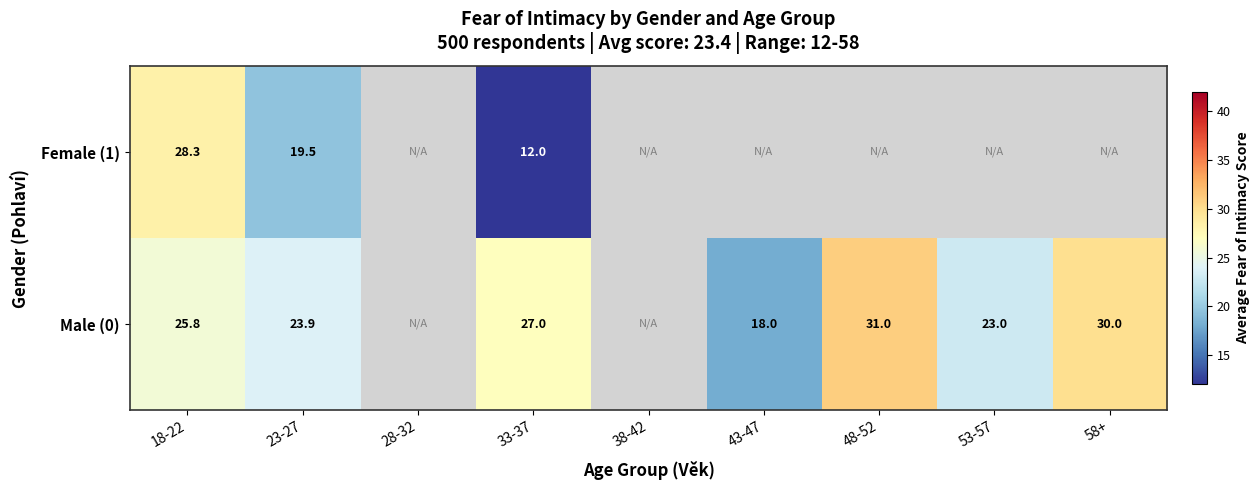

At 23-27, list the series in order from largest to smallest.

Male (0), Female (1)